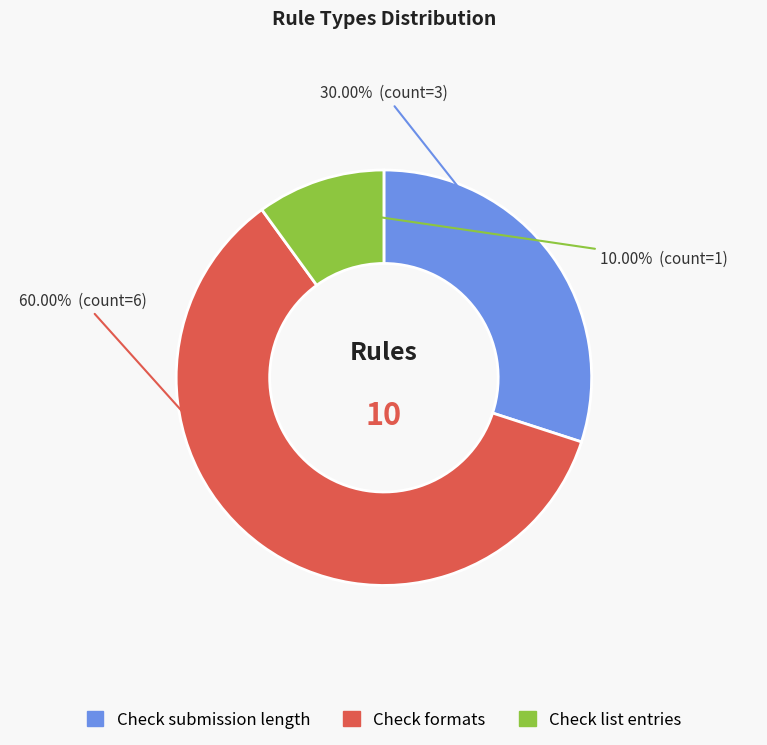

What percentage is the Check submission length slice, to the nearest percent?

30%